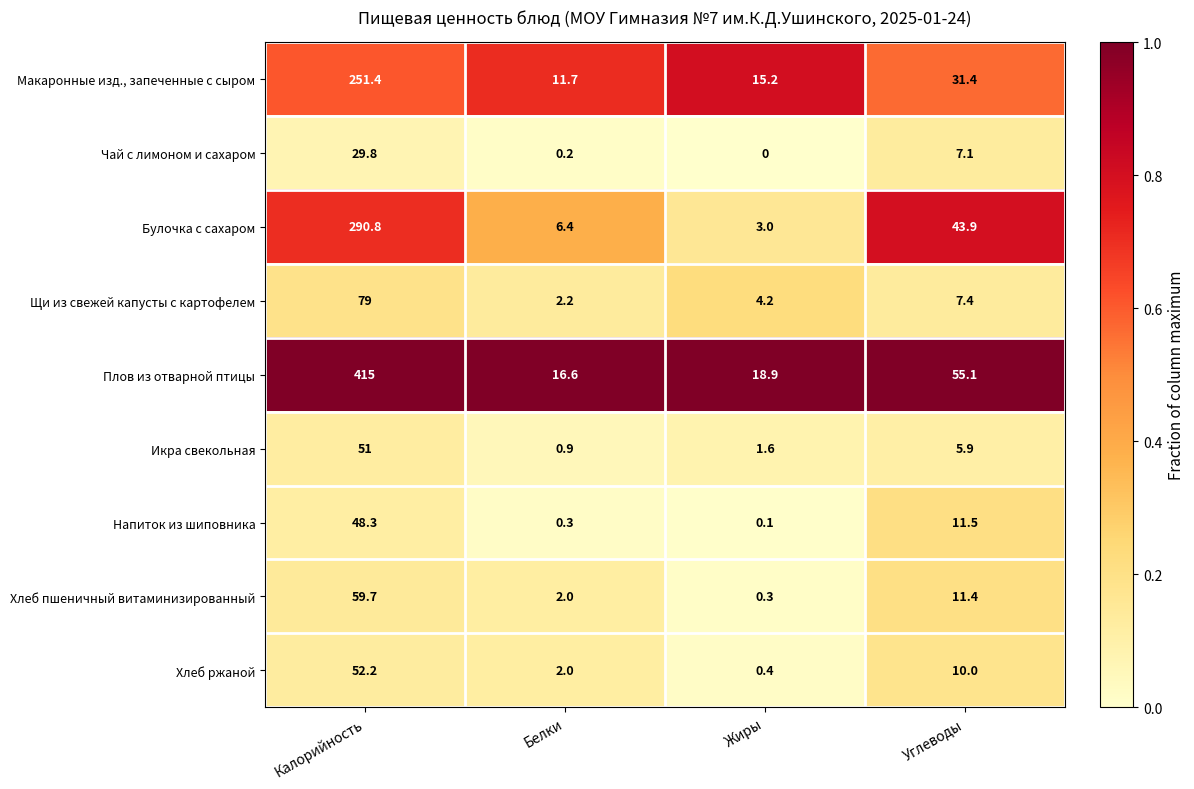

What is the sum of all Икра свекольная values?

59.4